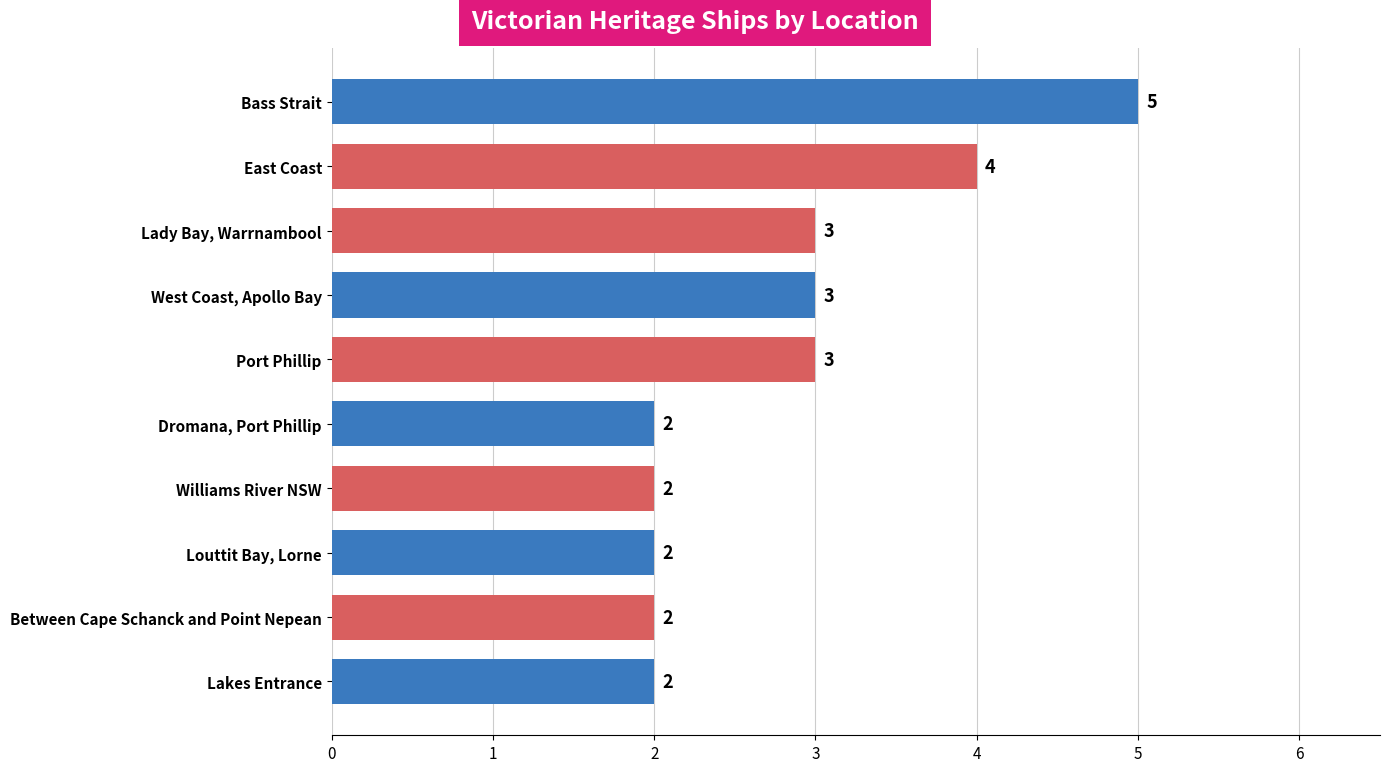

What is the ratio of the value at Lady Bay, Warrnambool to the value at Port Phillip?

1.0